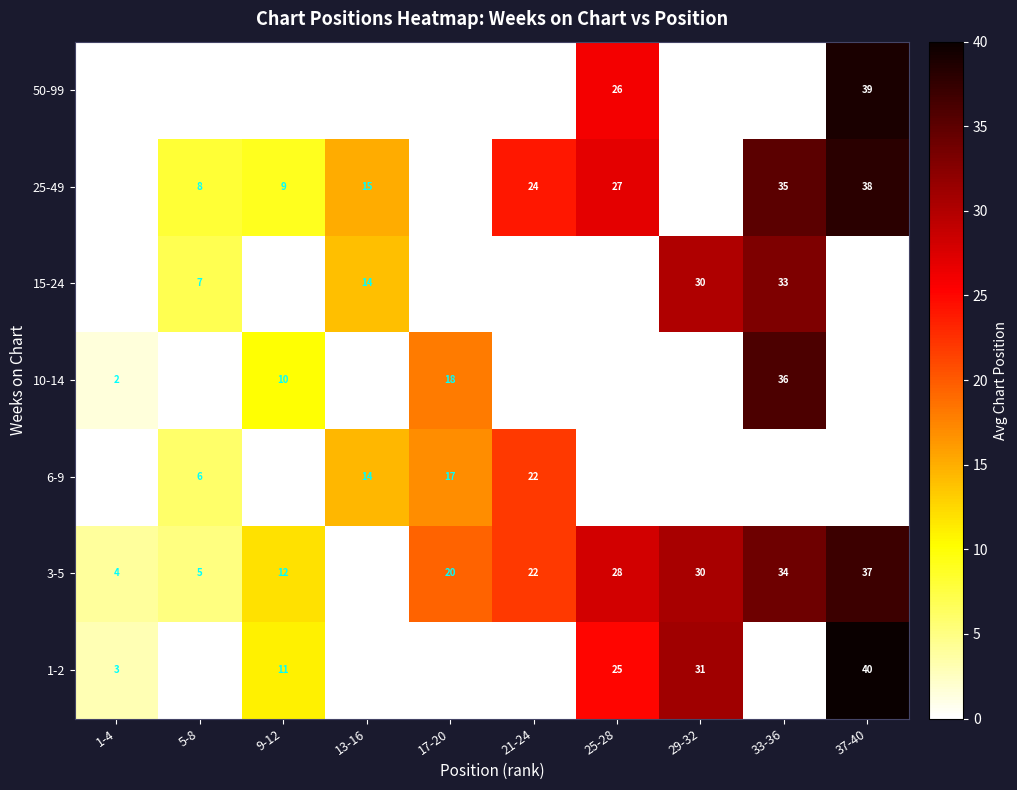

The 25-49 series shows 12 at 21-24. True or false?

False